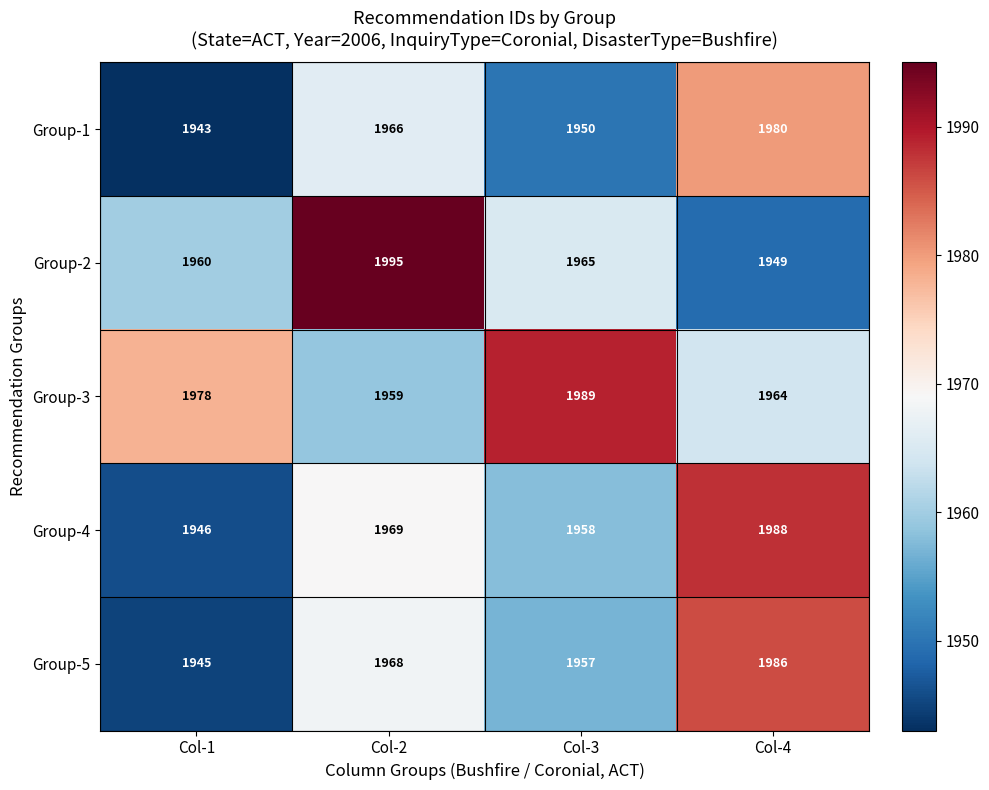

At which category is the sum across all series the highest?

Col-4